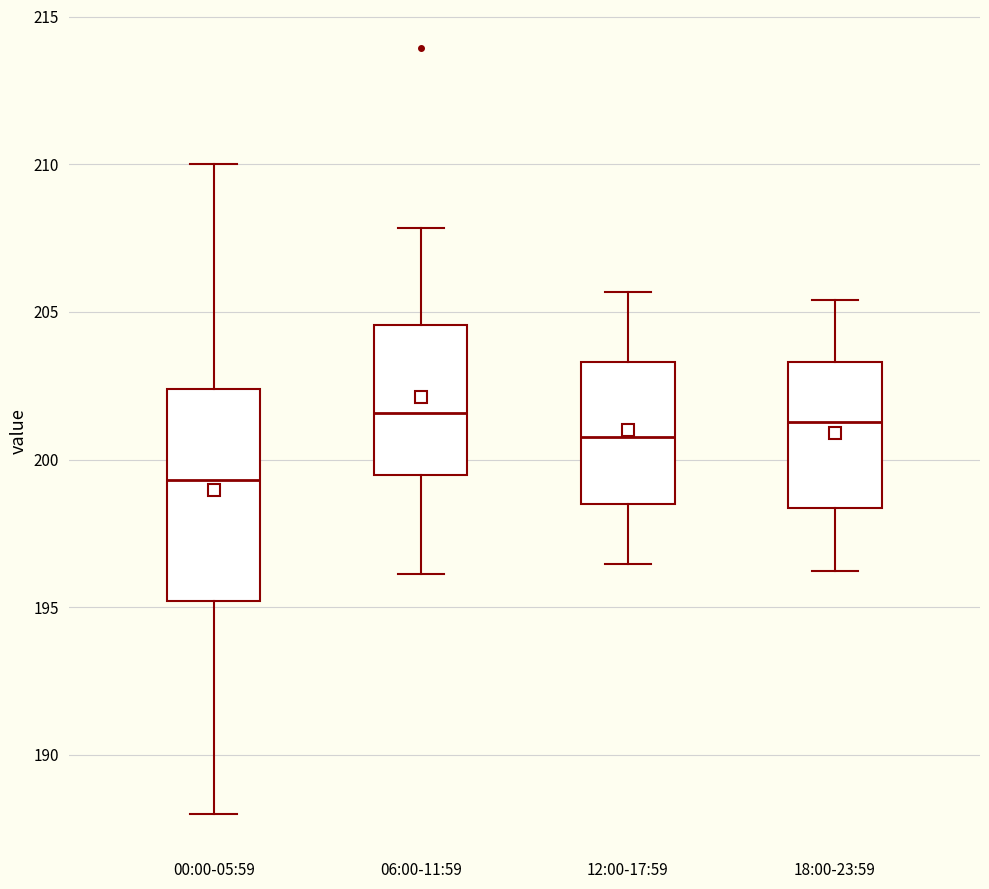

Where is the upper edge of the box for 12:00-17:59 on the y-axis? The values are not printed on the chart, so give them approximately, as read against the axis.

203.5